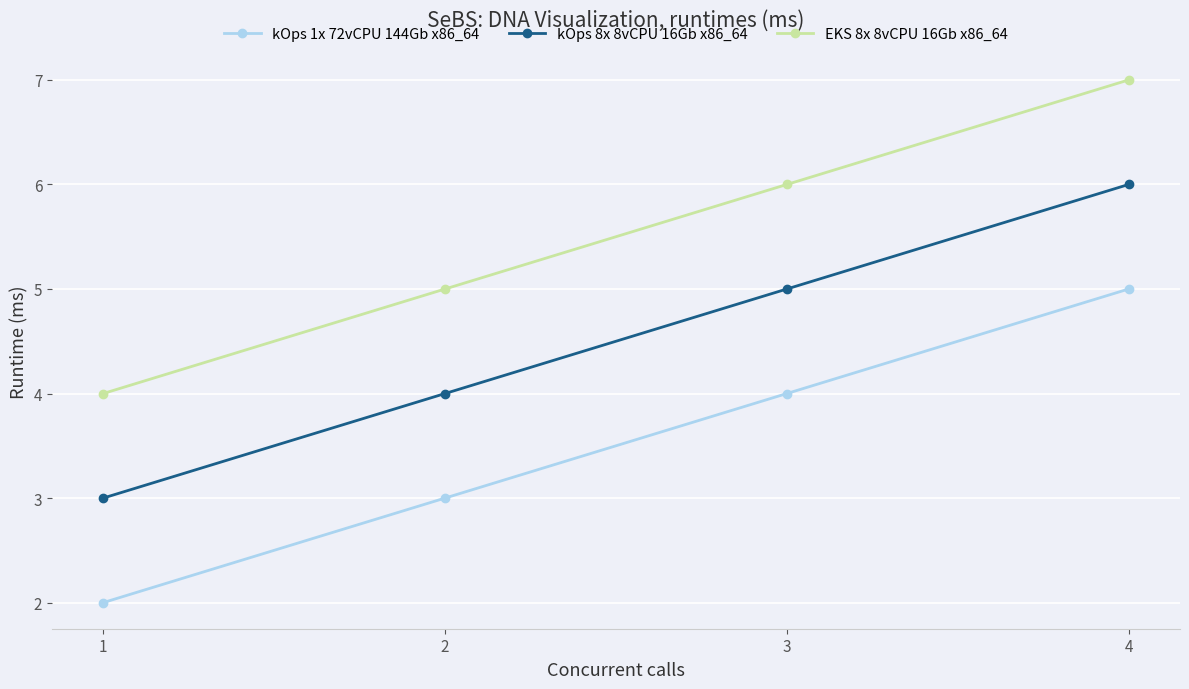

Reading left to right, extract all data points from this chart.

kOps 1x 72vCPU 144Gb x86_64: 1=2	2=3	3=4	4=5
kOps 8x 8vCPU 16Gb x86_64: 1=3	2=4	3=5	4=6
EKS 8x 8vCPU 16Gb x86_64: 1=4	2=5	3=6	4=7